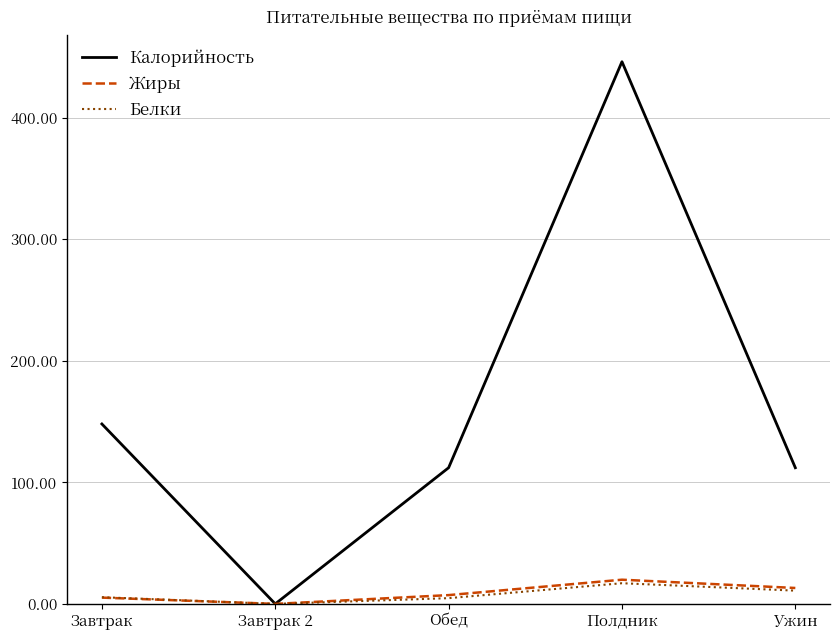

What is the sum of all Жиры values?

45.4